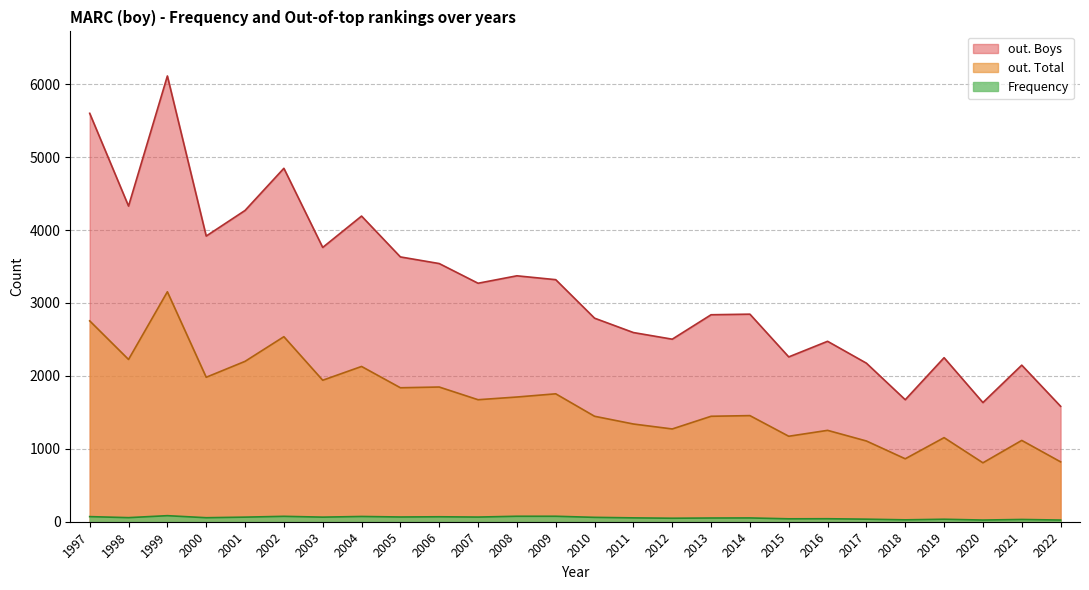

What are all the series names shown in the legend?

out. Boys, out. Total, Frequency